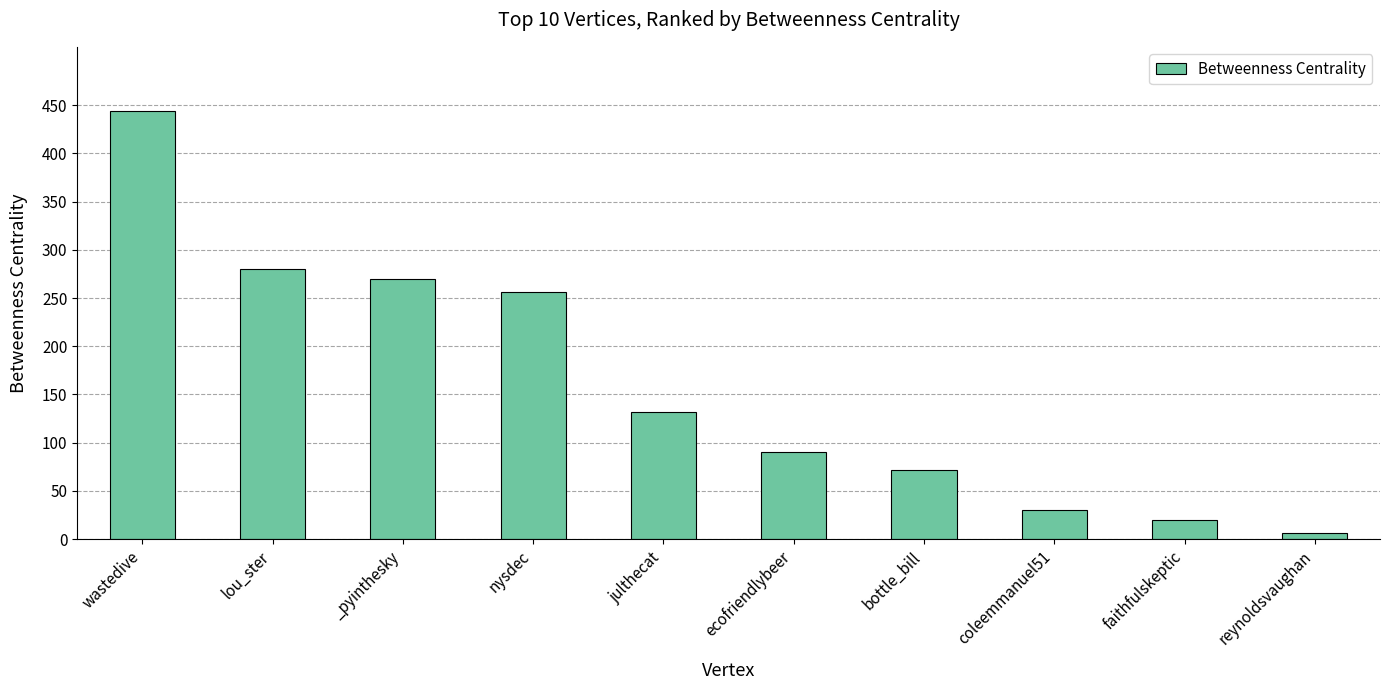

Between coleemmanuel51 and lou_ster, which is larger?

lou_ster